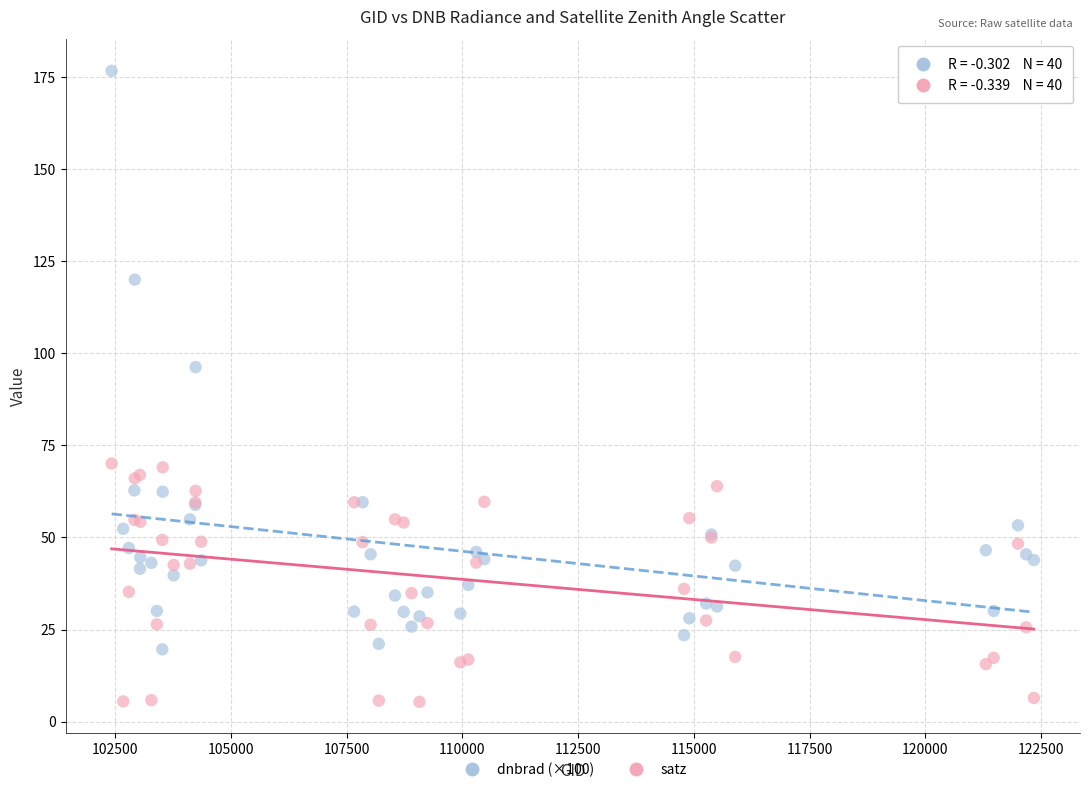

What are all the series names shown in the legend?

dnbrad (×100), satz